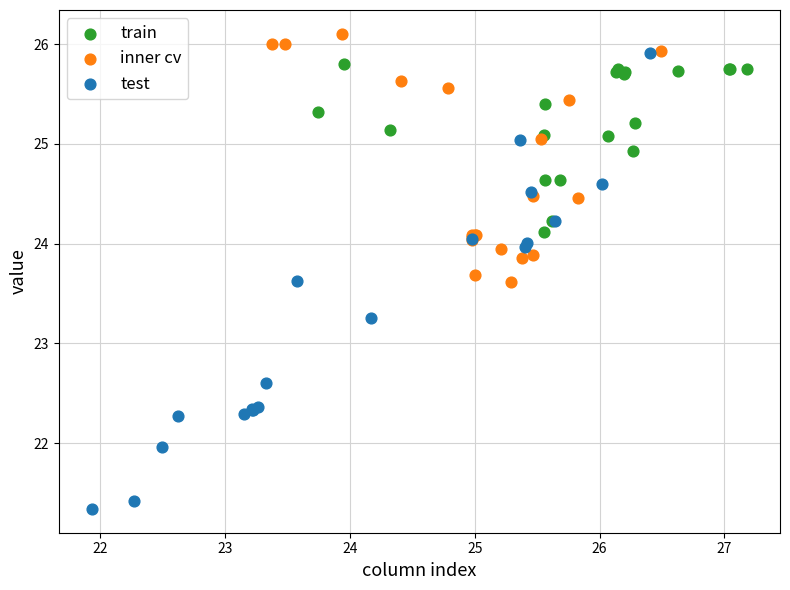

What are all the series names shown in the legend?

train, inner cv, test